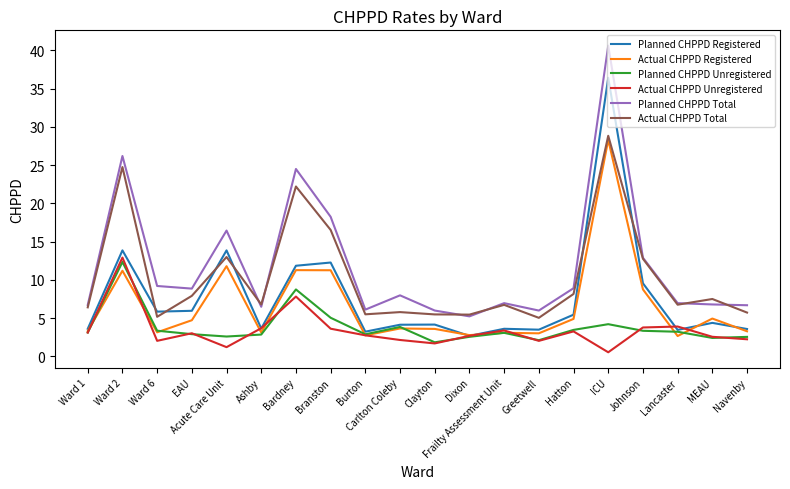

Is it true that Actual CHPPD Unregistered equals 7.8 at Bardney?

True